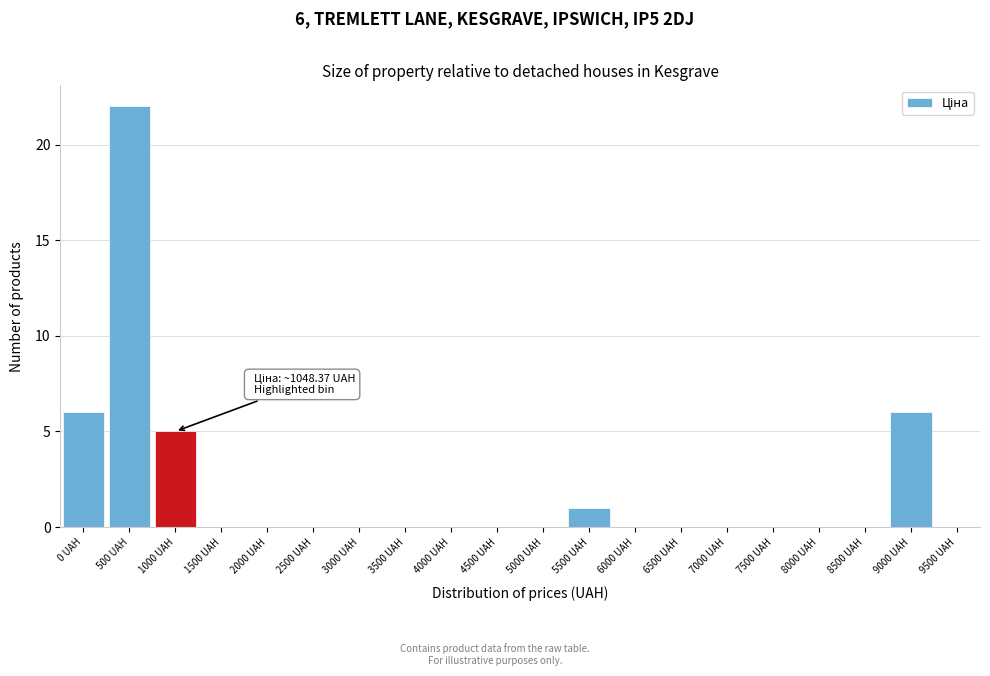

Reading right to left, transcribe all the data shown in this chart.

9500 UAH=0	9000 UAH=6	8500 UAH=0	8000 UAH=0	7500 UAH=0	7000 UAH=0	6500 UAH=0	6000 UAH=0	5500 UAH=1	5000 UAH=0	4500 UAH=0	4000 UAH=0	3500 UAH=0	3000 UAH=0	2500 UAH=0	2000 UAH=0	1500 UAH=0	1000 UAH=5	500 UAH=22	0 UAH=6